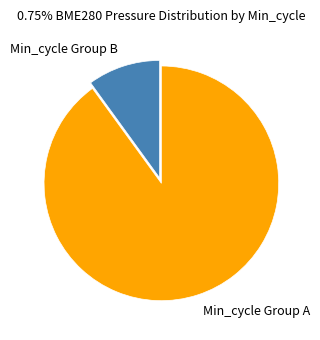

Does Min_cycle Group A represent more than half of the total?

Yes